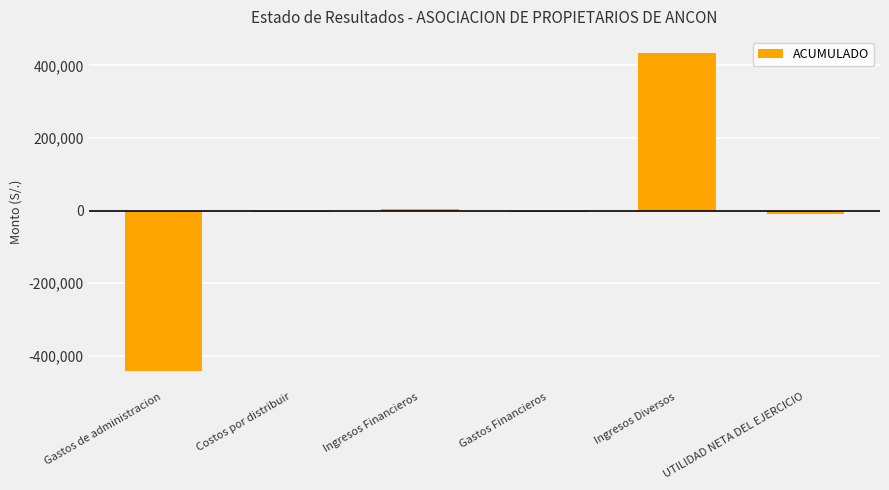

Which has a higher value, Ingresos Diversos or Gastos de administracion?

Ingresos Diversos